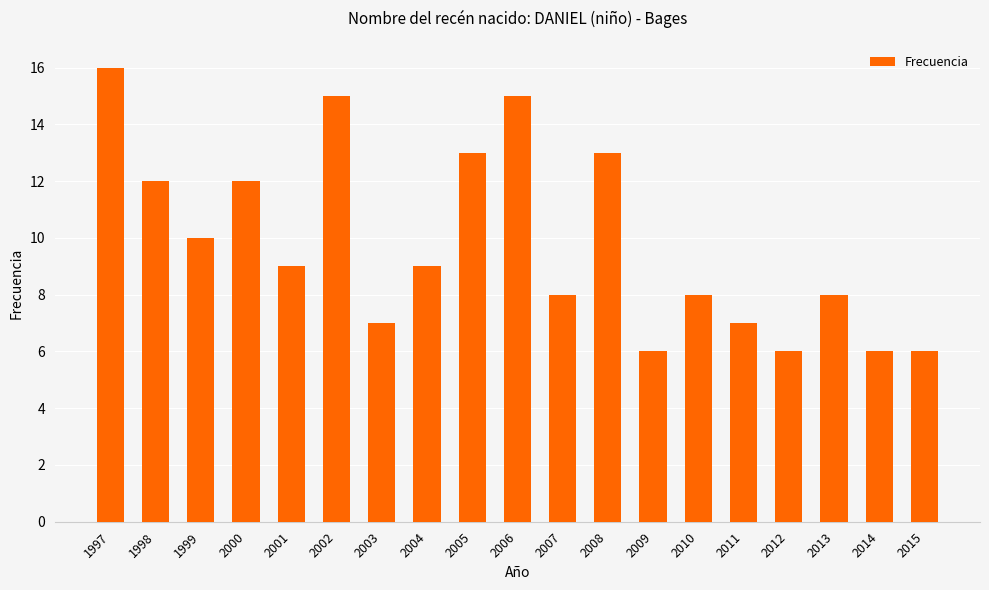

Are the bars grouped side by side (vs. stacked)?

No